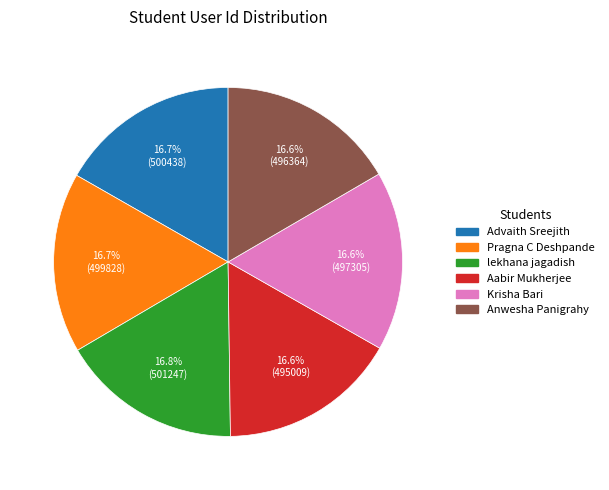

Approximately how many times larger is the value at Advaith Sreejith compared to Anwesha Panigrahy?

1.0